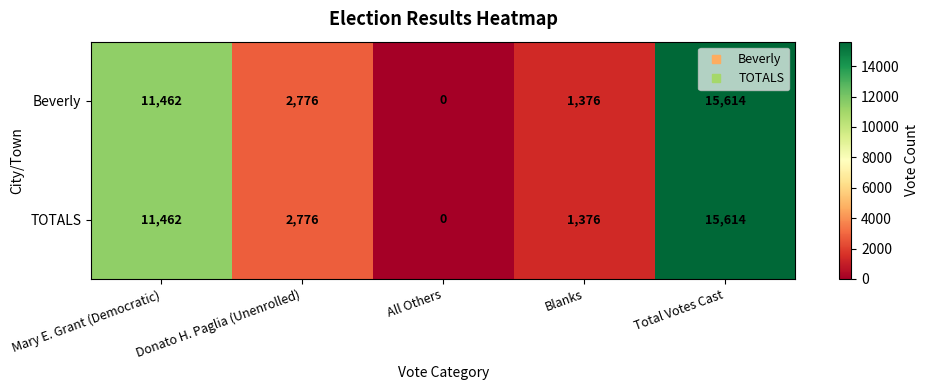

What is the difference between the TOTALS values at Blanks and Donato H. Paglia (Unenrolled)?

1400